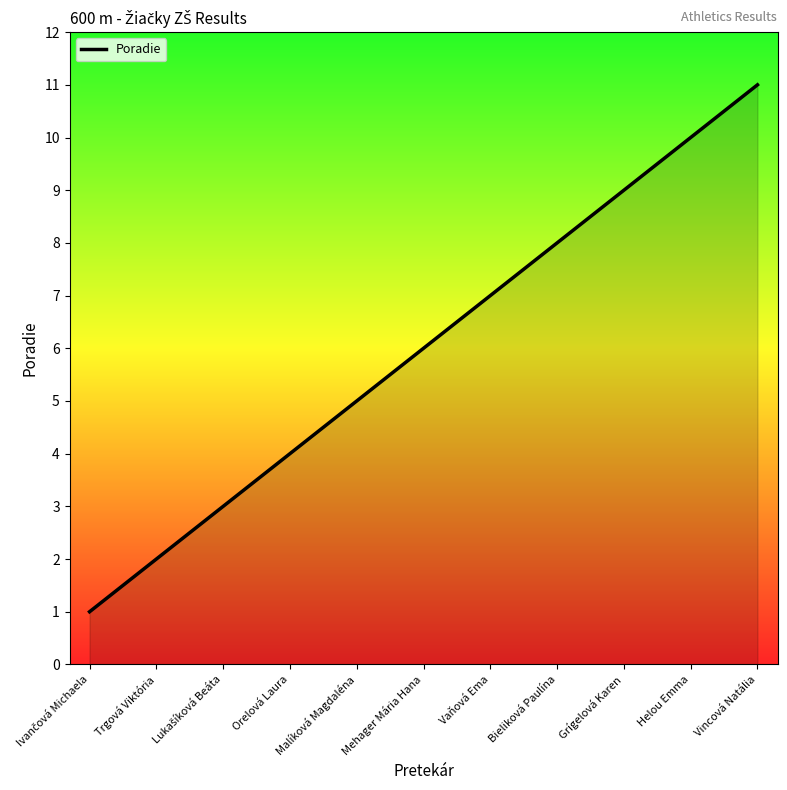

True or false: the data shows 3 at Mehager Mária Hana.

False